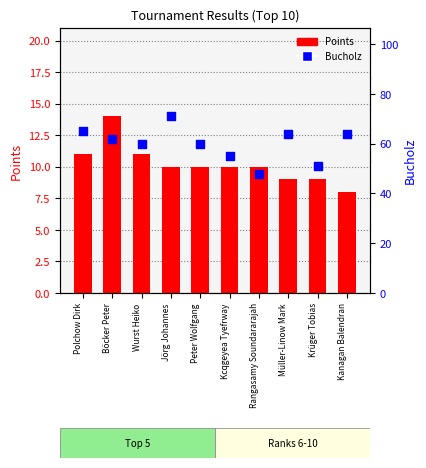

What are all the series names shown in the legend?

Points, Bucholz